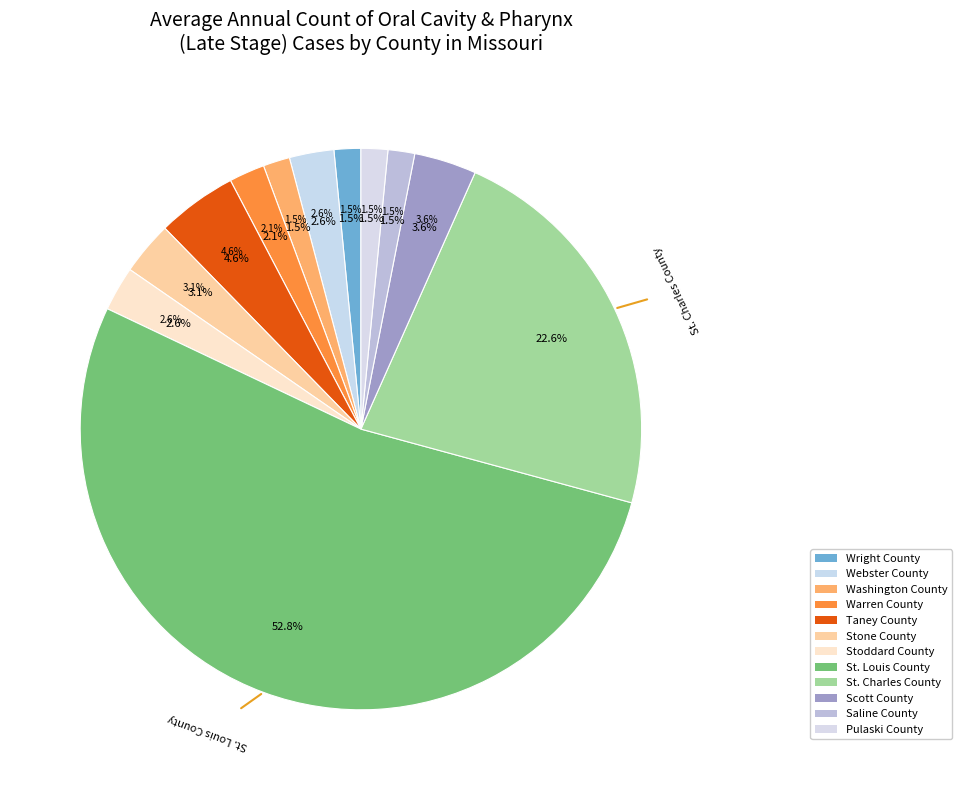

Count the number of slices in the pie.

12